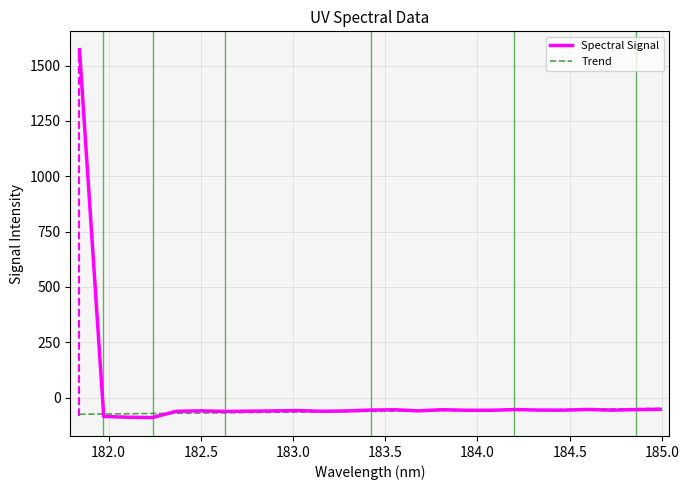

Which series has the widest spread of values?

Spectral Signal